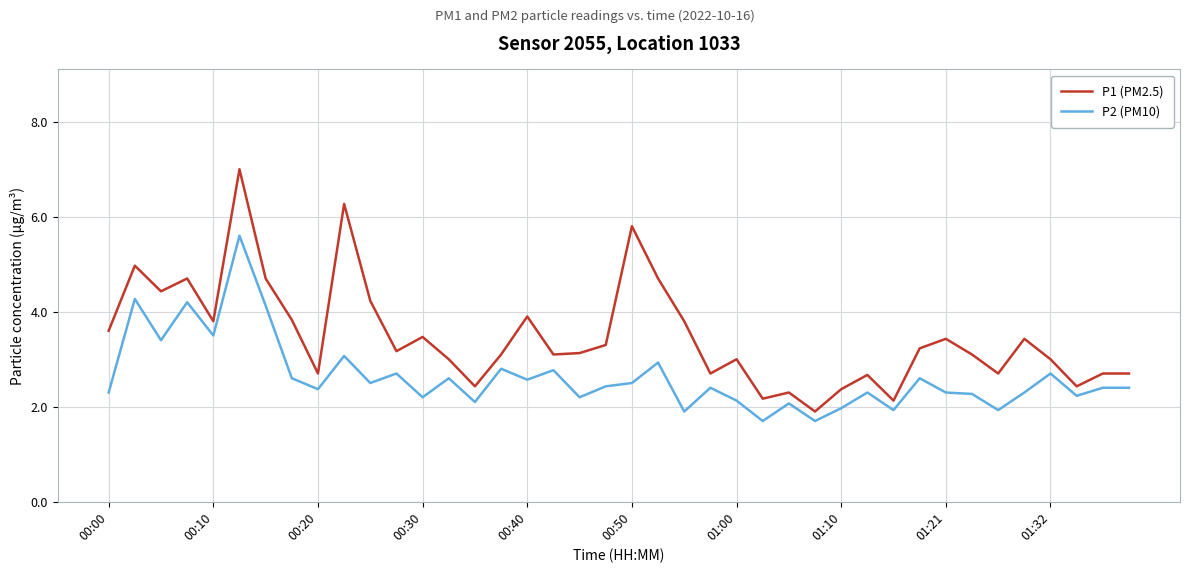

Is this an area chart (filled region under the line)?

No